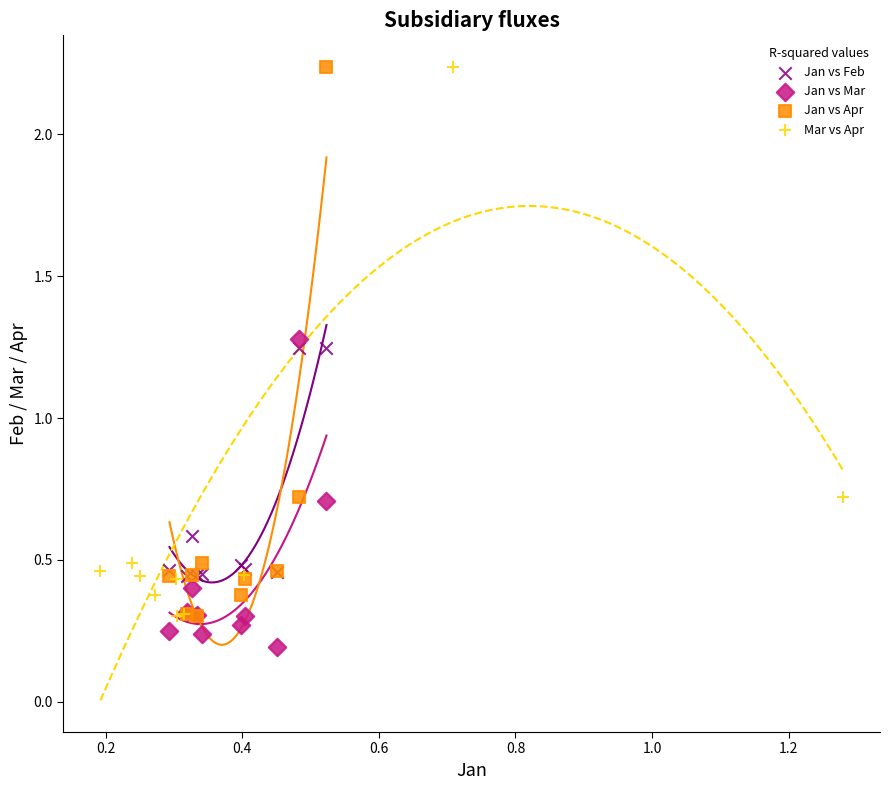

Which series reaches the minimum Y coordinate?

Jan vs Mar